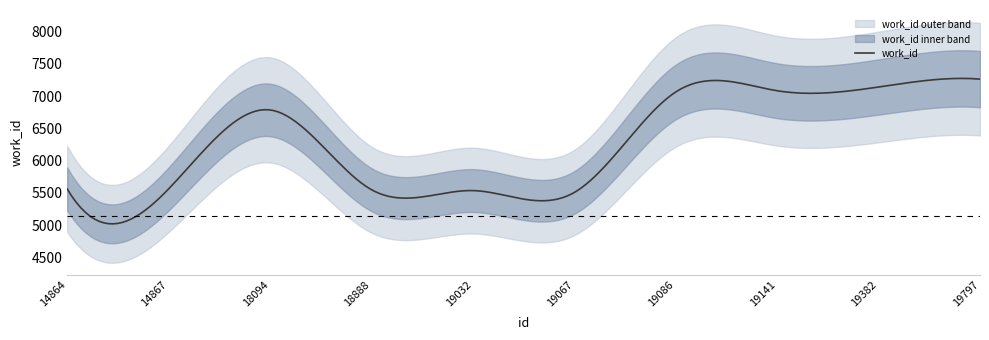

How many lines are shown in the chart?

1